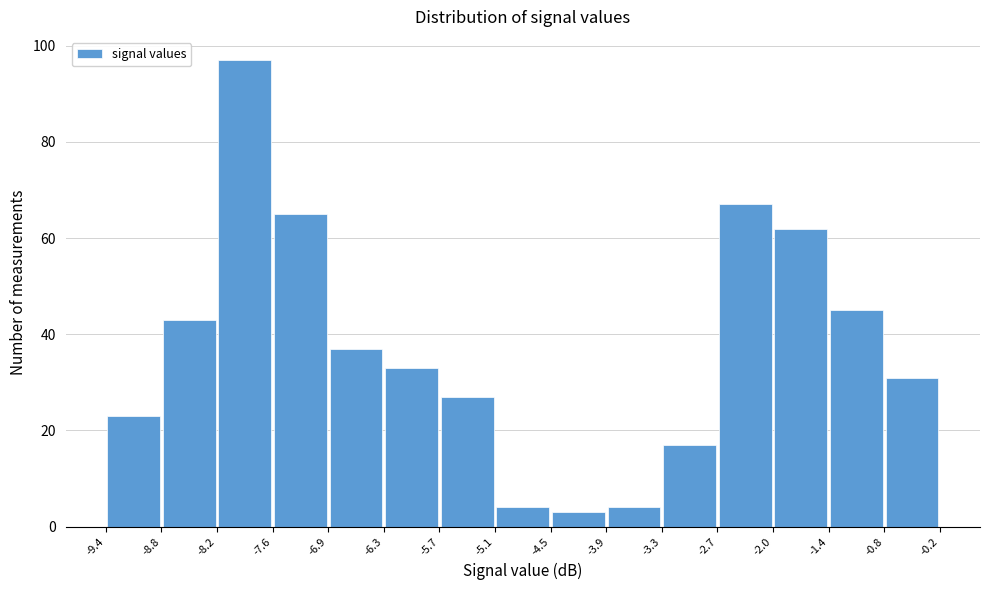

Reading left to right, transcribe this chart: for each bar, give the range it covers on the x-axis and its height. The values are not printed on the chart, so give them approximately, as read against the axis.

-9.4 to -8.8: 24
-8.8 to -8.2: 44
-8.2 to -7.6: 98
-7.6 to -6.9: 66
-6.9 to -6.3: 38
-6.3 to -5.7: 34
-5.7 to -5.1: 28
-5.1 to -4.5: 4
-4.5 to -3.9: 4
-3.9 to -3.3: 4
-3.3 to -2.7: 18
-2.7 to -2.0: 68
-2.0 to -1.4: 62
-1.4 to -0.8: 46
-0.8 to -0.2: 32